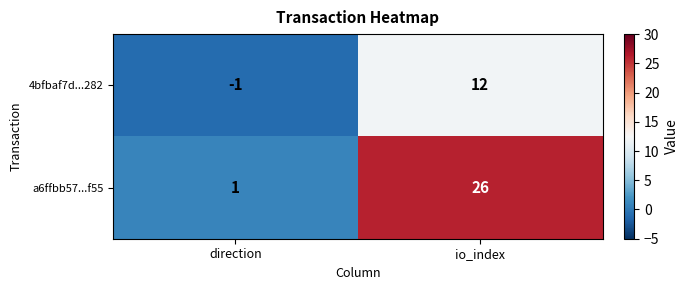

Where is 4bfbaf7d...282 nearest to the value 5?

direction